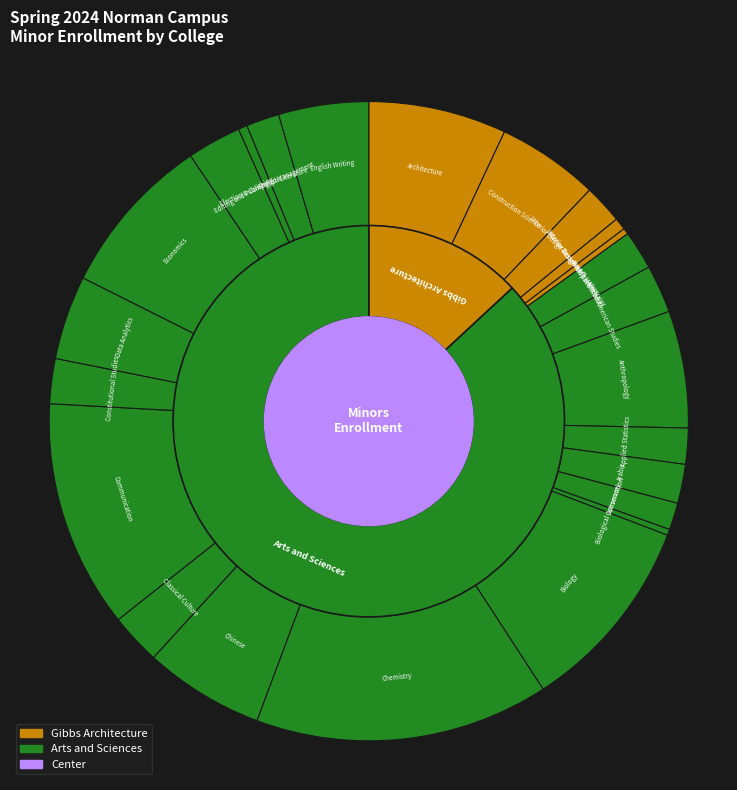

Rank the categories by value from highest to lowest.

Chemistry, Communication, Biology, Economics, Architecture, Chinese, Anthropology, Construction Science, English Writing, Data Analytics, Editing and Publishing, Classical Culture, African American Studies, Constitutional Studies, Interior Design-Non-Majors, Aerospace Studies, Arabic, Applied Statistics, English Literature, Astronomy, Interior Design-Arch Majors, Election & Campaign Management, Interior Design-Vis Comm Major, Biological Conservation